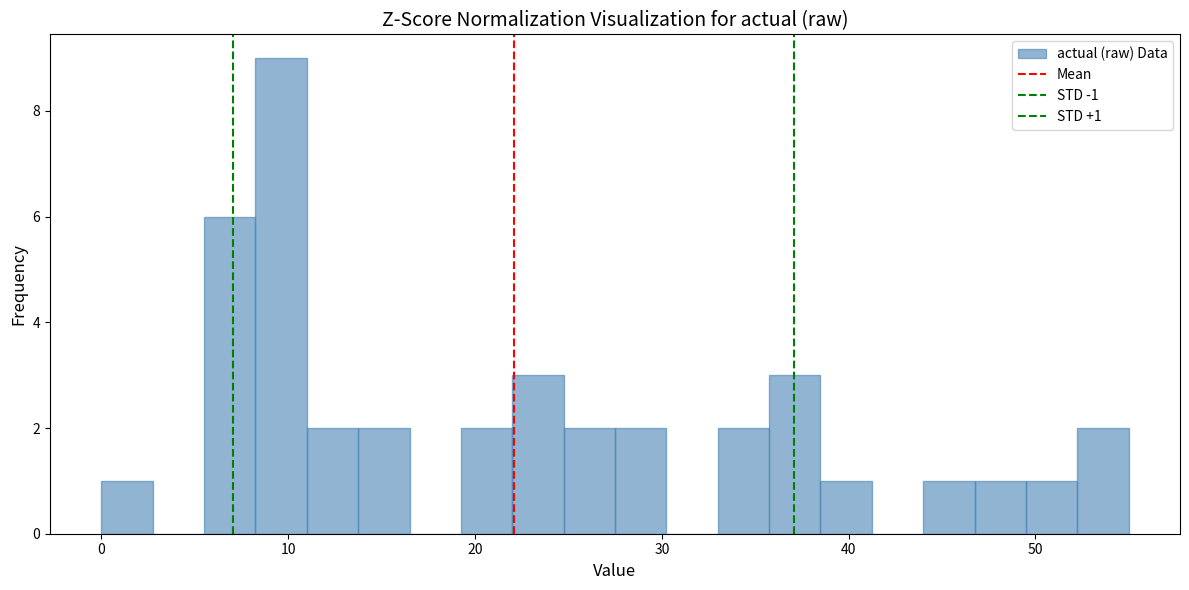

Around what value on the x-axis is the tallest bar? Give the approximate position of its centre, as read against the axis.

10